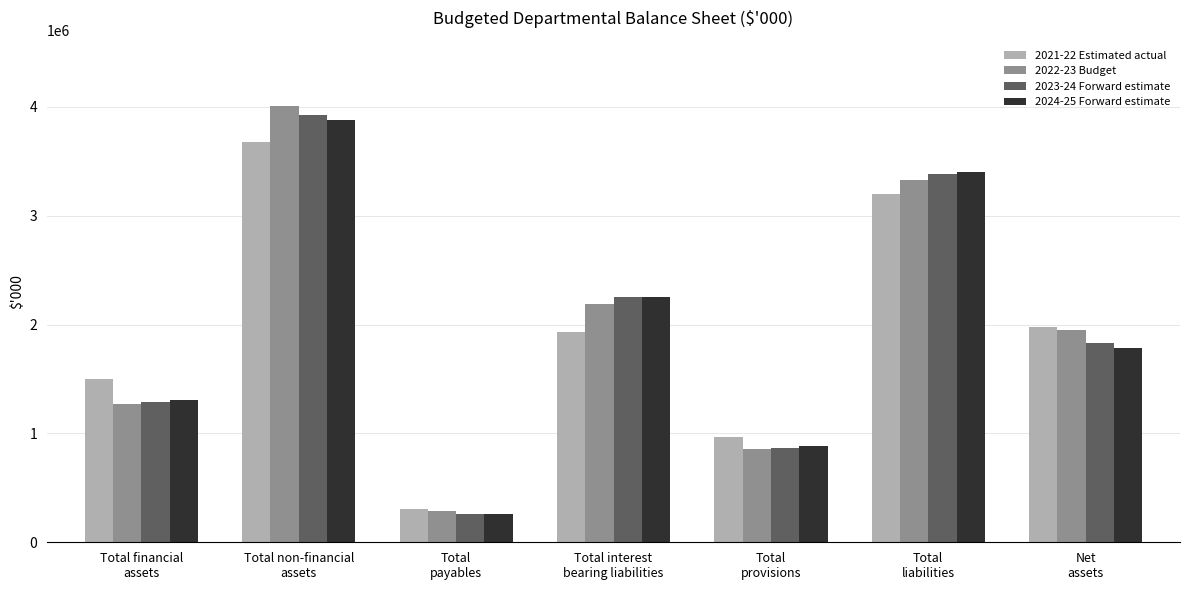

Reading right to left, what are all the values shown in this chart?

2021-22 Estimated actual: 1979066	3201344	963098	1931751	306495	3677062	1503348
2022-23 Budget: 1953941	3327626	853680	2190273	283673	4007448	1274119
2023-24 Forward estimate: 1828463	3386848	870627	2253863	262358	3924986	1290325
2024-25 Forward estimate: 1785357	3402741	888022	2253443	261276	3881460	1306638